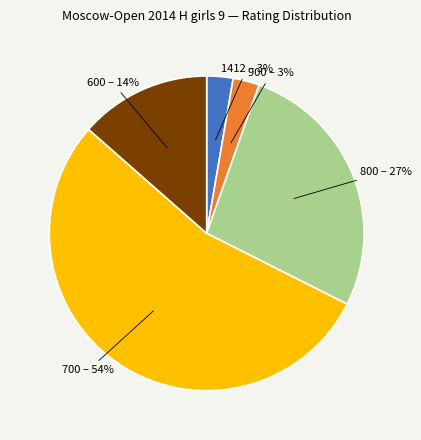

To the nearest percent, what is the average slice percentage?

20%